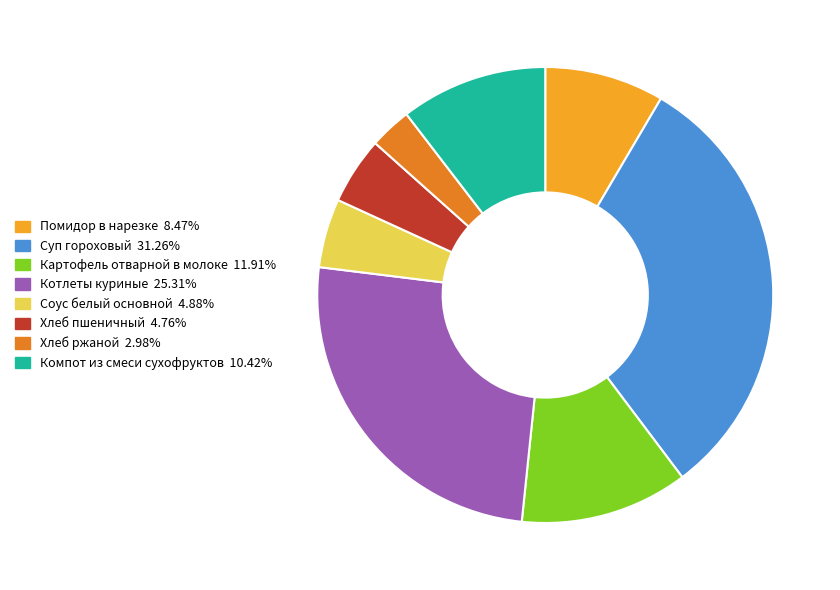

What is the ratio of the value at Соус белый основной 4.88% to the value at Компот из смеси сухофруктов 10.42%?

0.5